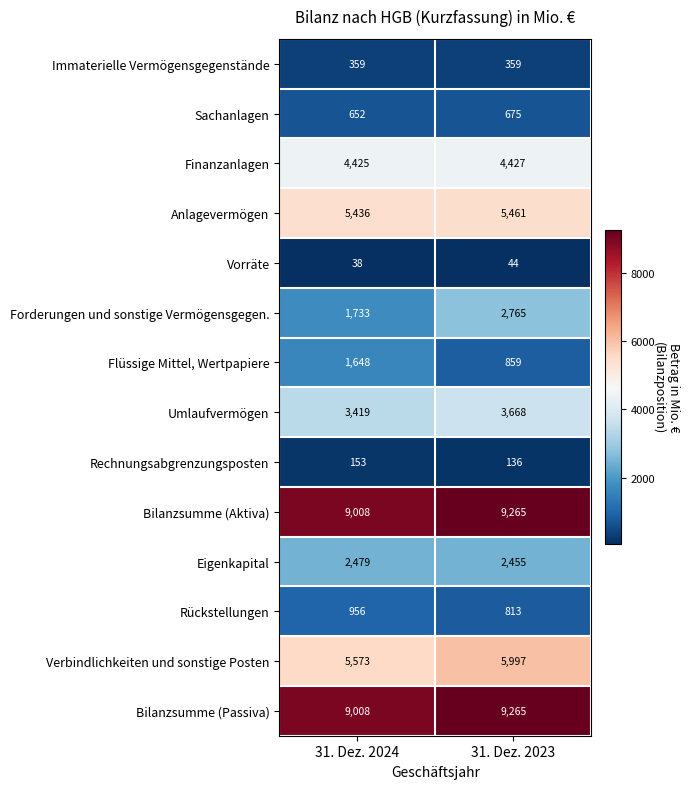

Is it true that Umlaufvermögen equals 3668 at 31. Dez. 2023?

True